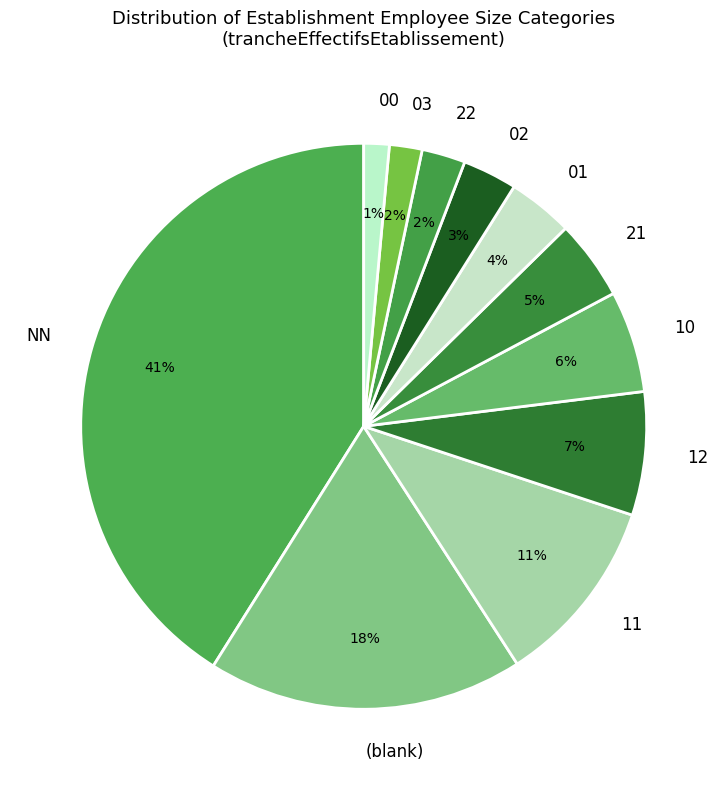

Which category has the biggest portion of the pie?

NN